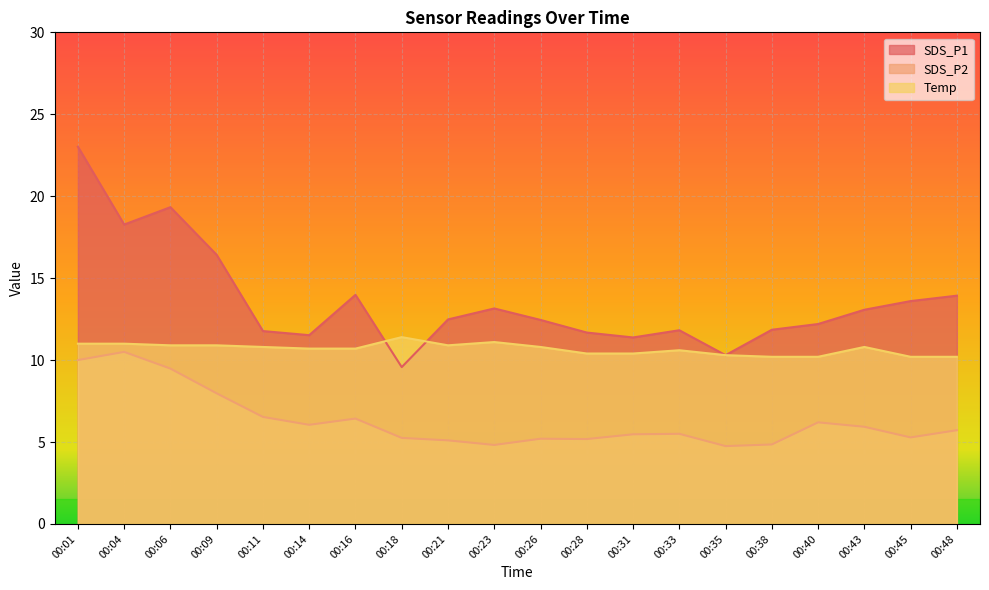

True or false: Temp and SDS_P2 intersect in this chart.

False